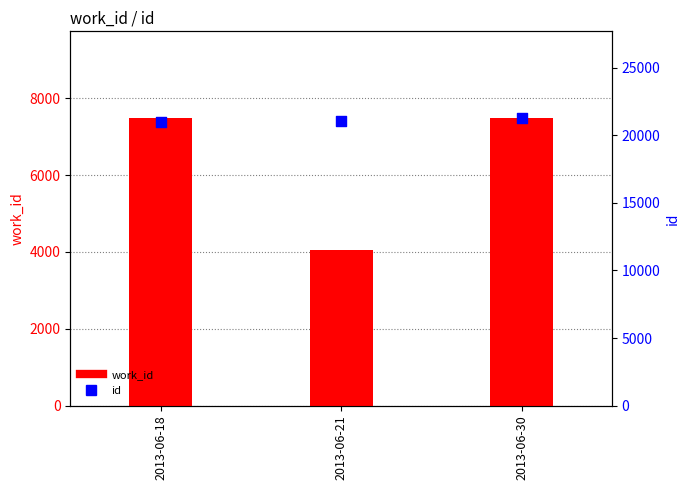

Which series has the largest Y range (max minus min)?

work_id